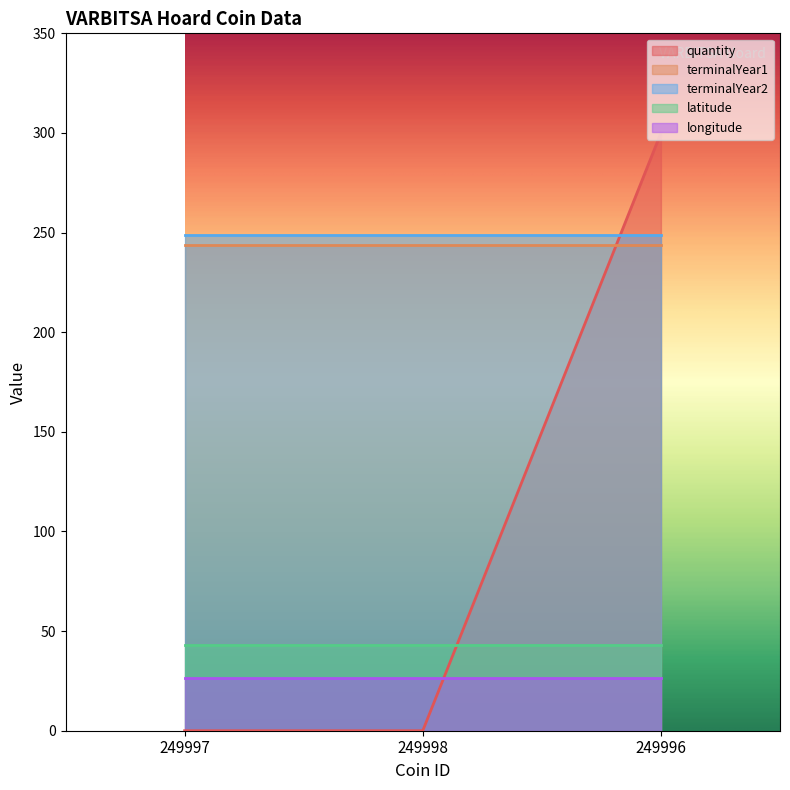

Which series changed the most between 249998 and 249996?

quantity